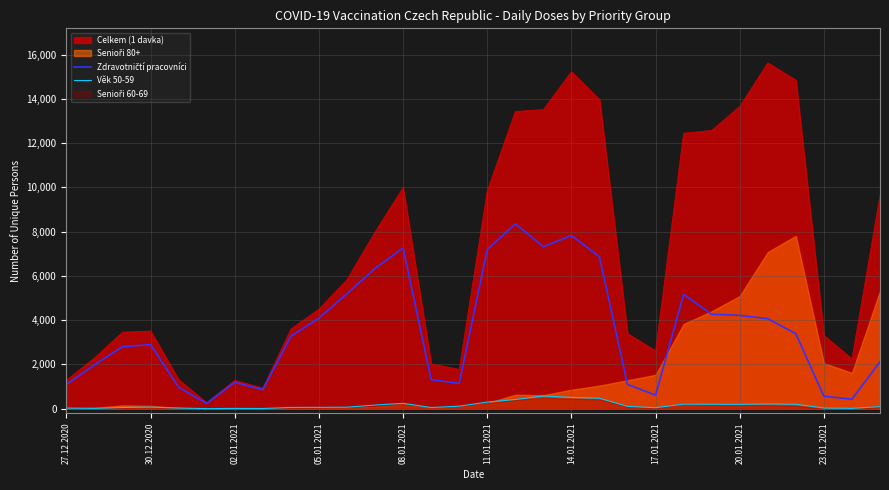

How many lines are shown in the chart?

2